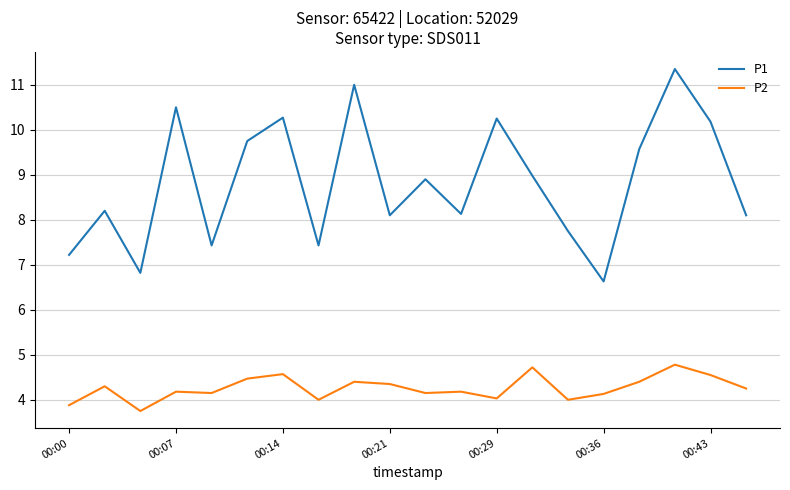

What is the difference between the maximum and minimum values in the P1 series?

4.7